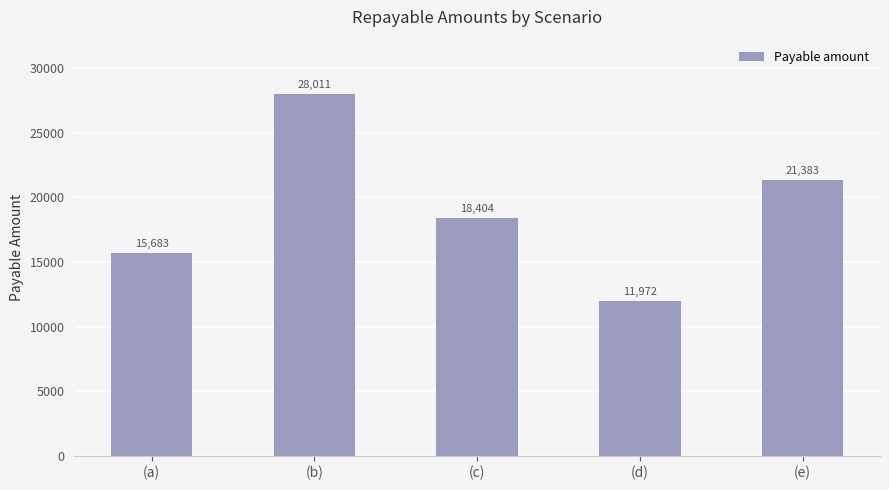

What position from the left is (b)?

2